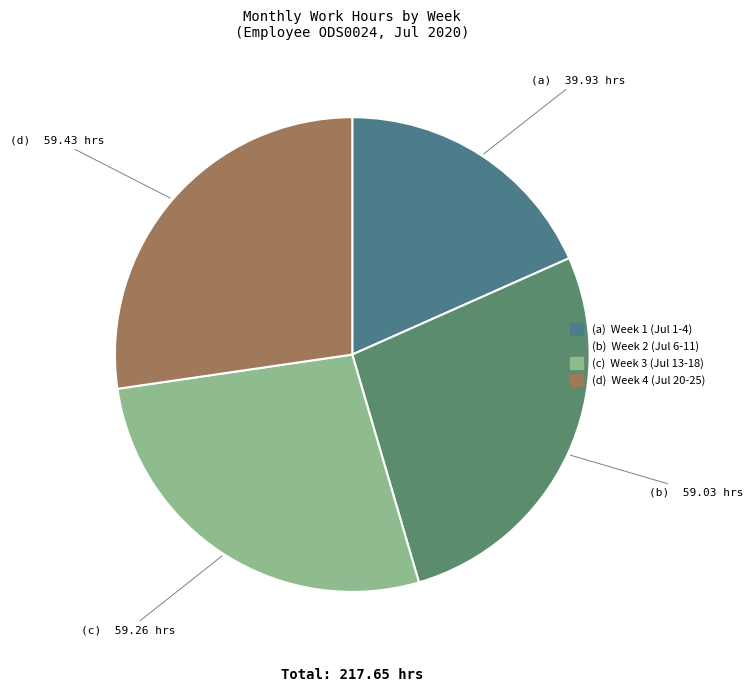

Is there any slice that represents more than half of the pie?

No